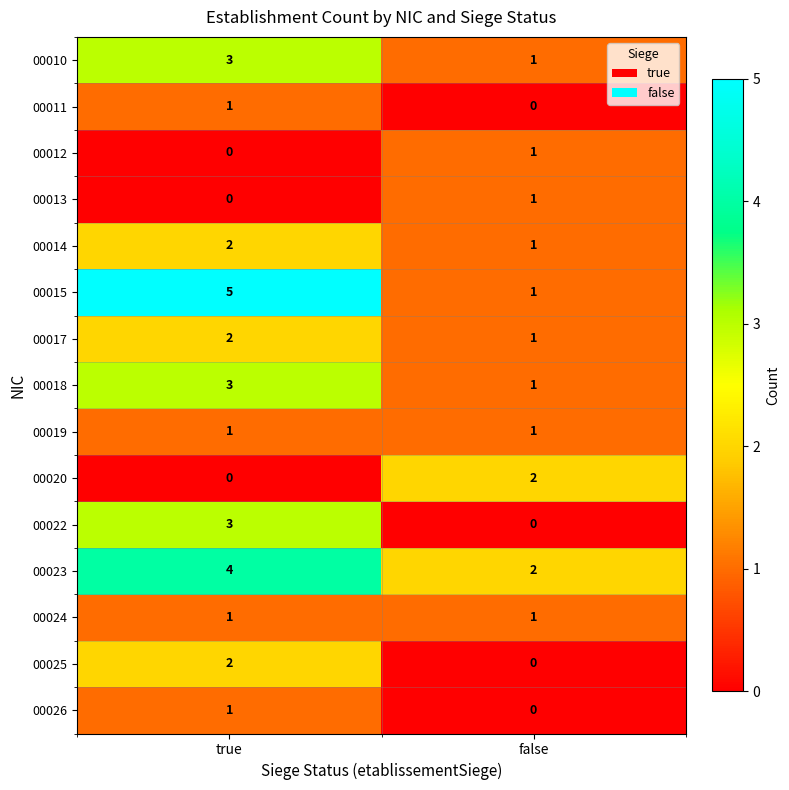

Reading left to right, transcribe all the data shown in this chart.

00010: 3	1
00011: 1	0
00012: 0	1
00013: 0	1
00014: 2	1
00015: 5	1
00017: 2	1
00018: 3	1
00019: 1	1
00020: 0	2
00022: 3	0
00023: 4	2
00024: 1	1
00025: 2	0
00026: 1	0